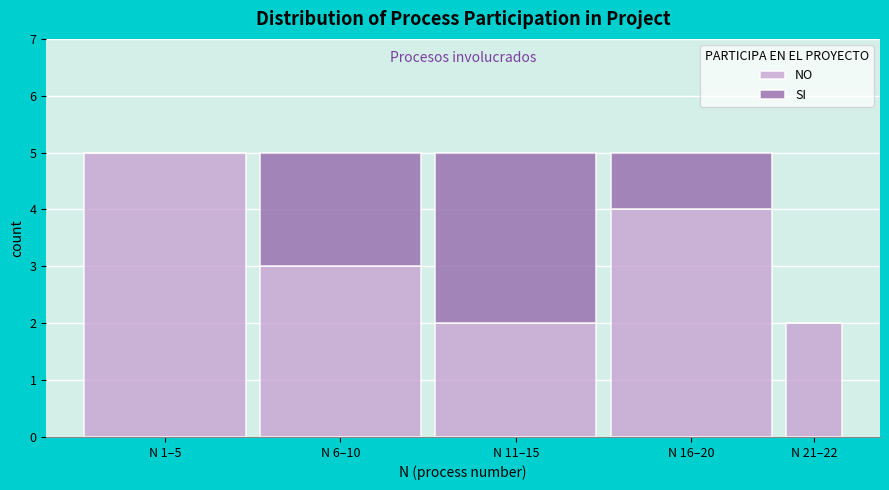

Reading left to right, transcribe the values for NO.

N 1–5=5	N 6–10=3	N 11–15=2	N 16–20=4	N 21–22=2